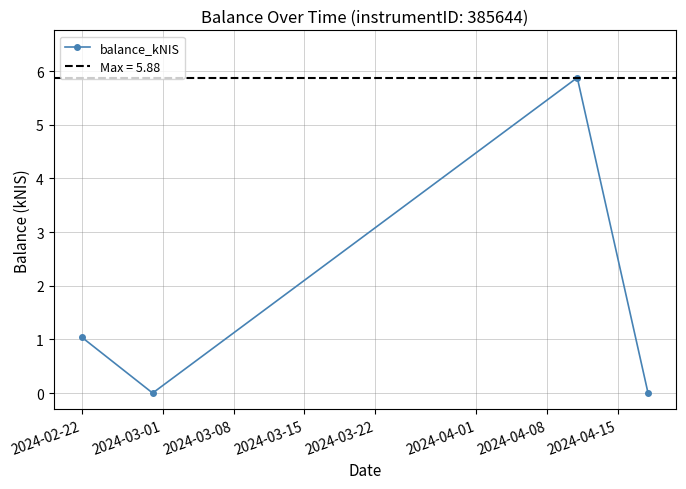

What is the value of the balance_kNIS point at the 1st from the left?

1.0